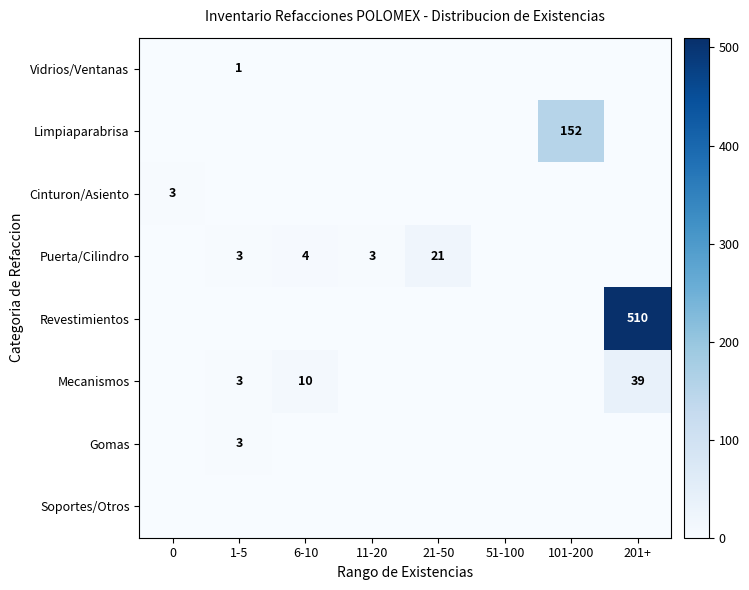

True or false: Puerta/Cilindro has a value of 21 at 21-50.

True